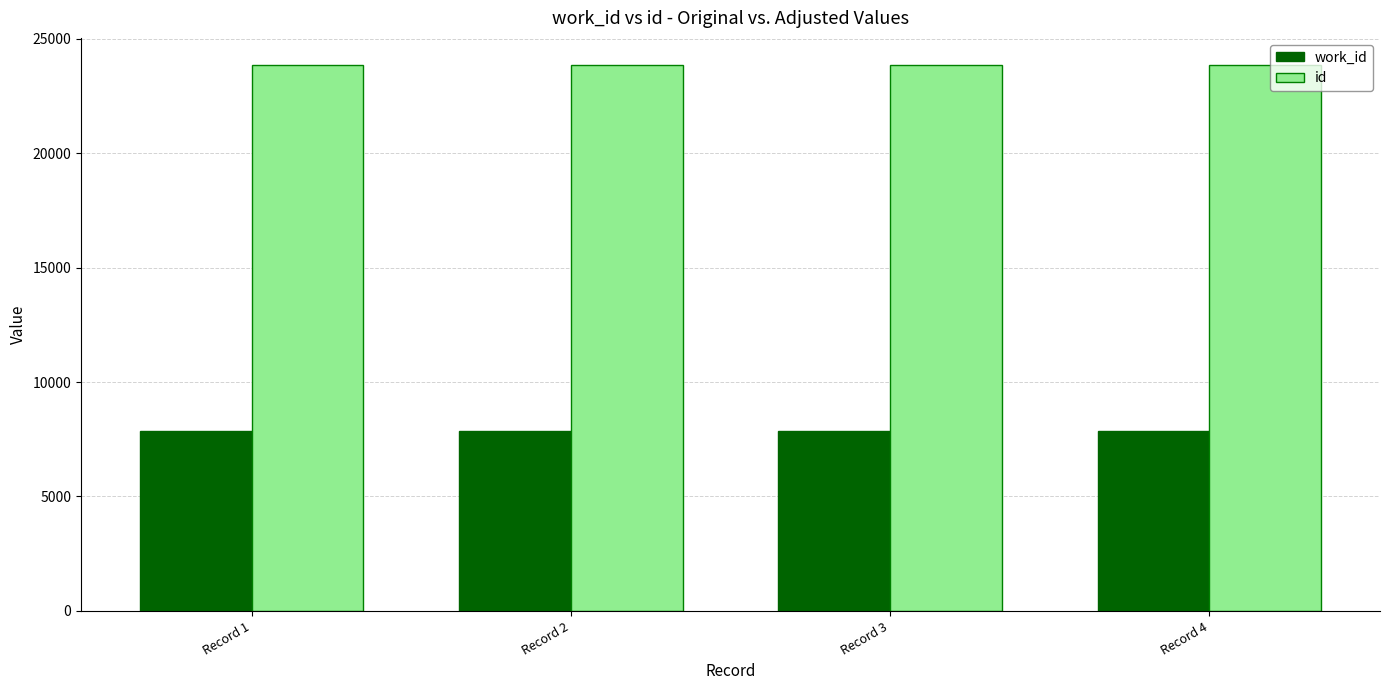

Is the value of id at Record 3 greater than the value of work_id at Record 2?

Yes